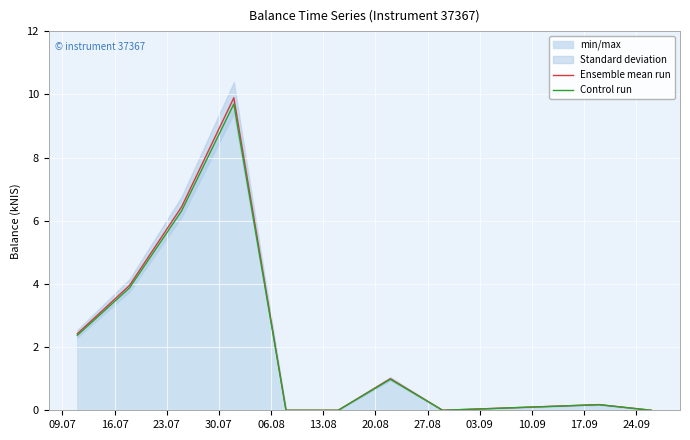

Which series has the widest spread of values?

Ensemble mean run